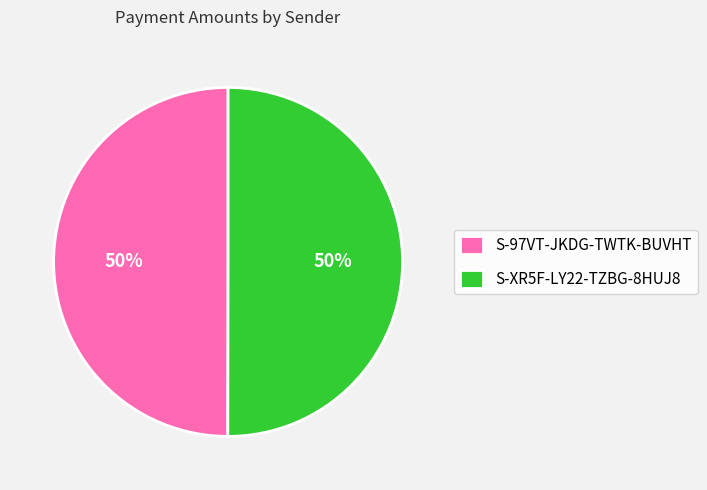

Combined, do S-97VT-JKDG-TWTK-BUVHT and S-XR5F-LY22-TZBG-8HUJ8 account for over 50%?

Yes